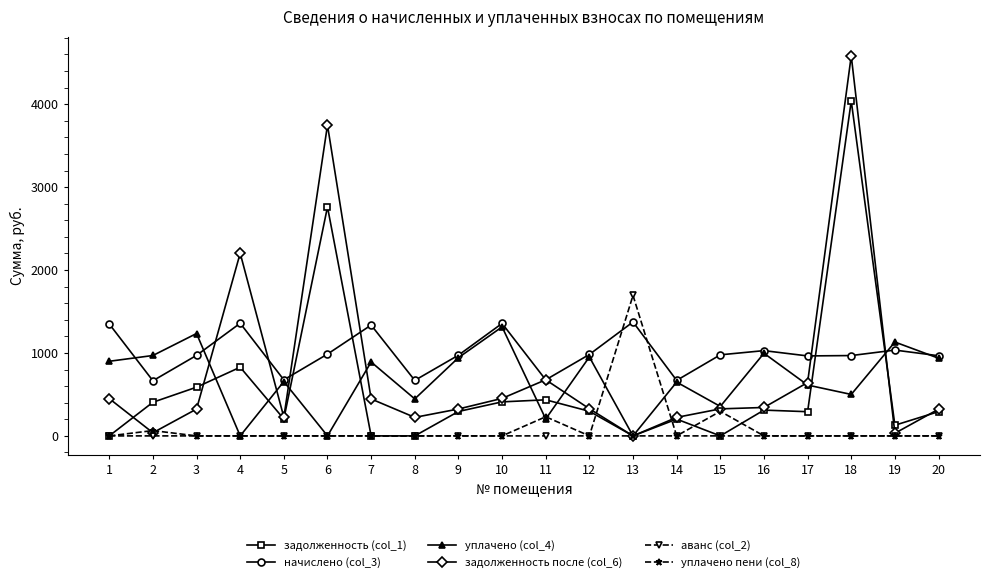

Which series has the widest spread of values?

задолженность после (col_6)